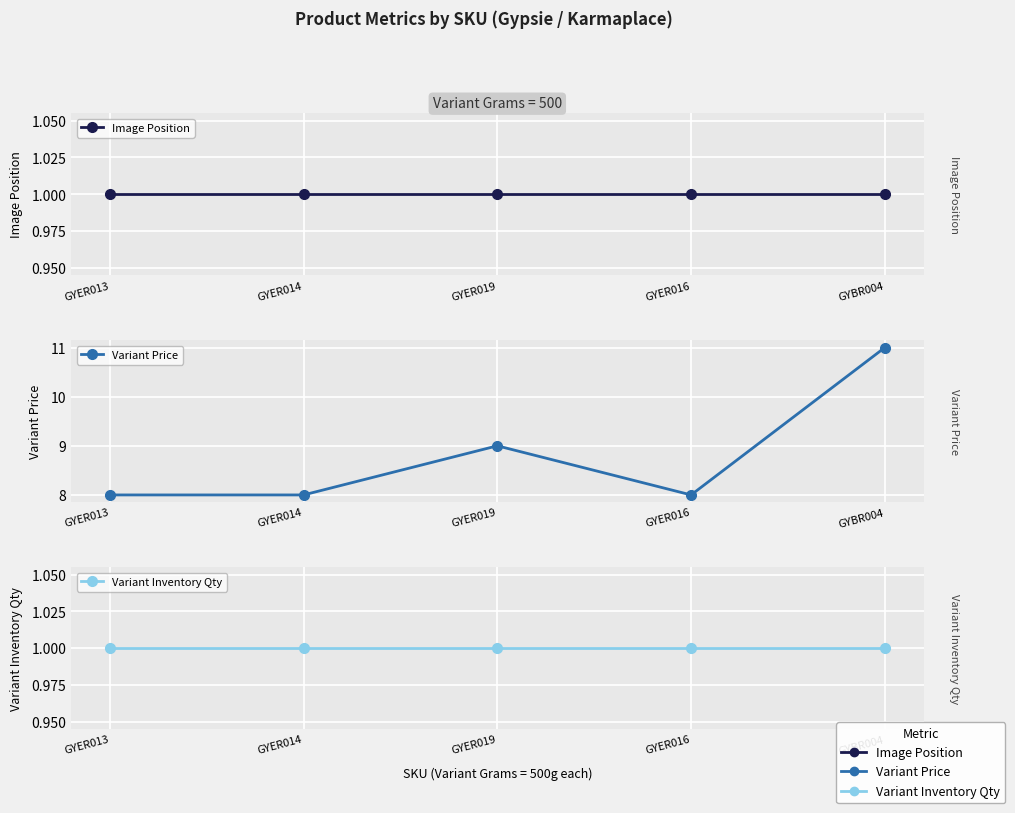

Which series changed the most between GYER013 and GYER014?

Image Position